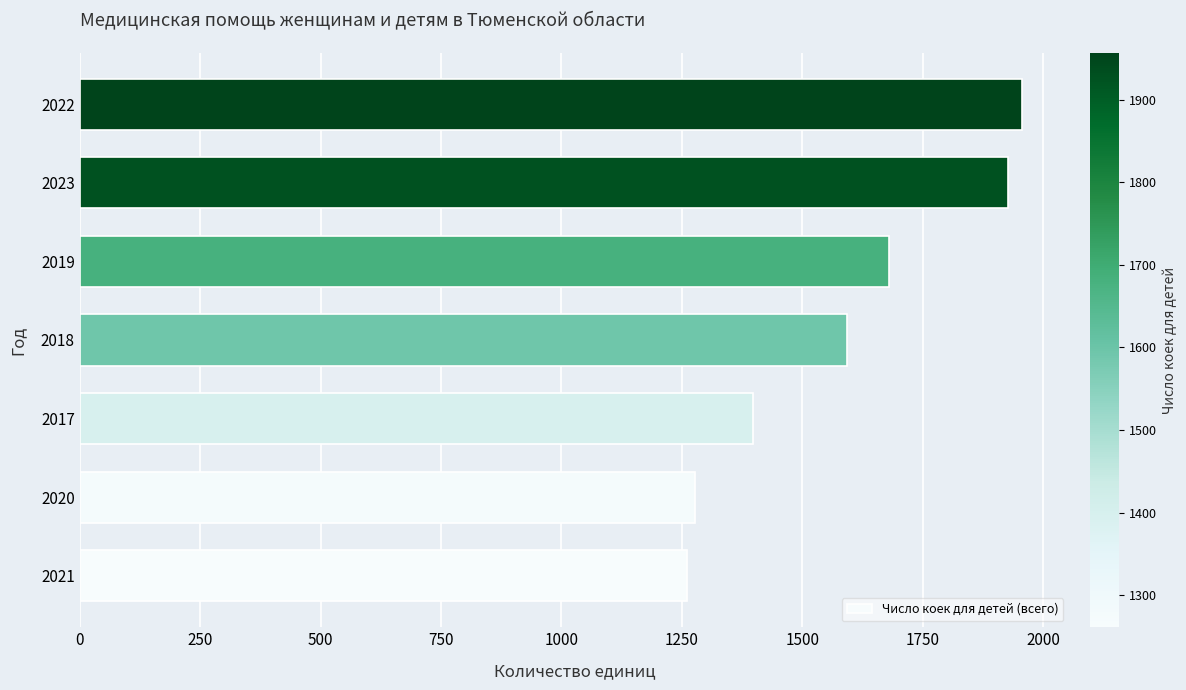

Reading bottom to top, what are all the values shown in this chart?

2021=1261	2020=1277	2017=1397	2018=1593	2019=1680	2023=1928	2022=1957